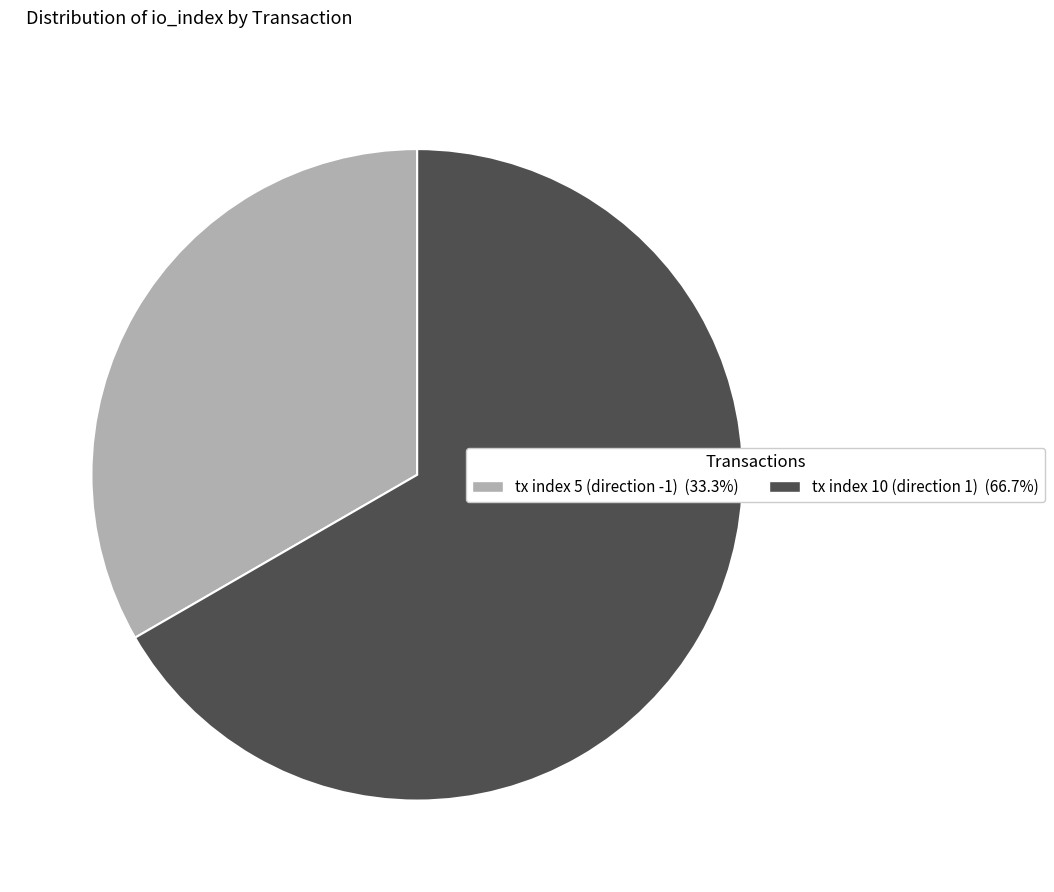

Is there a majority slice in this chart?

Yes